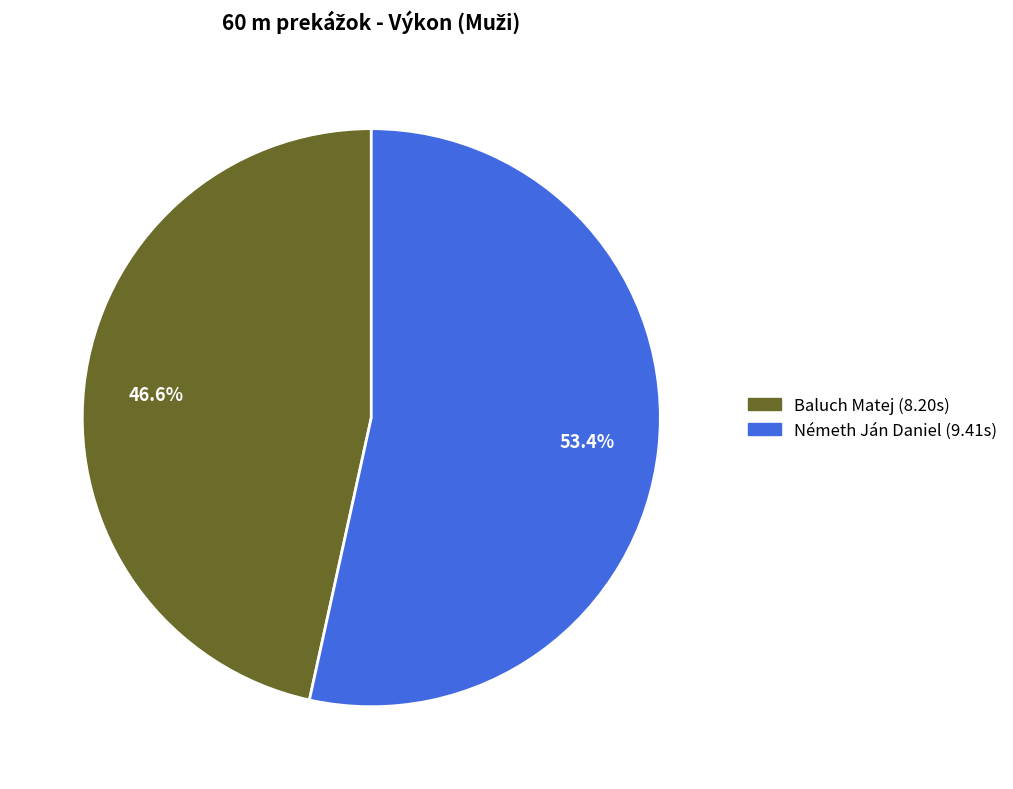

Count the number of slices in the pie.

2